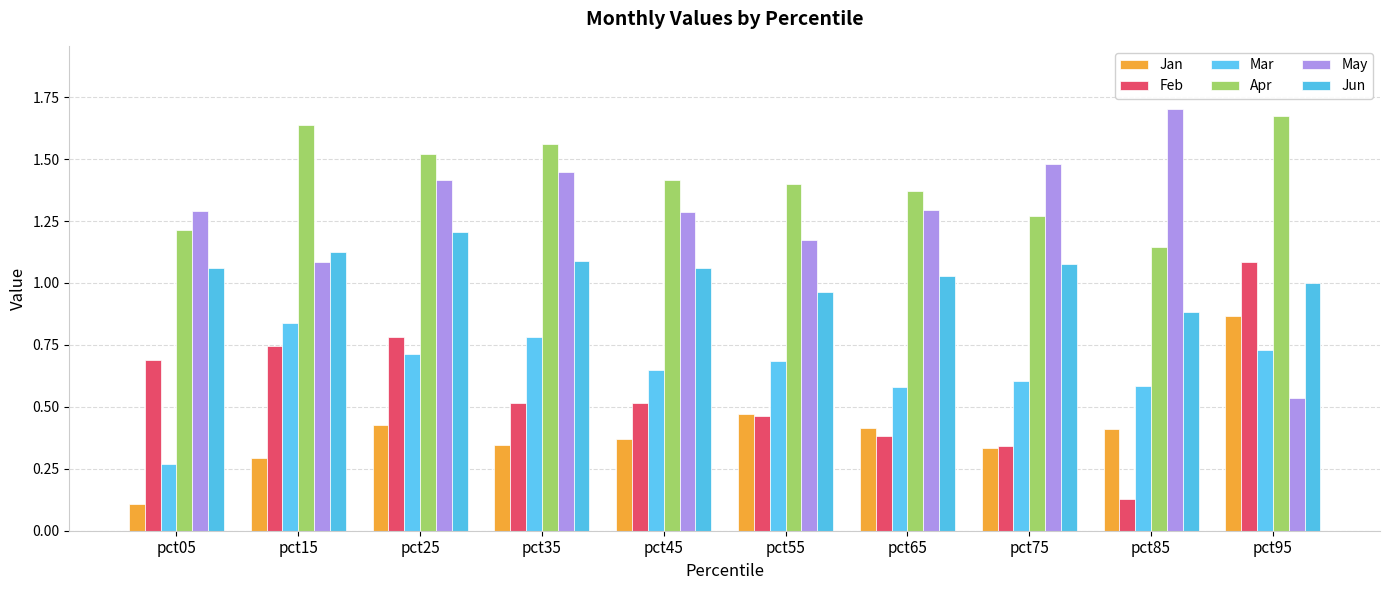

What is the sum of all Jan values?

4.0